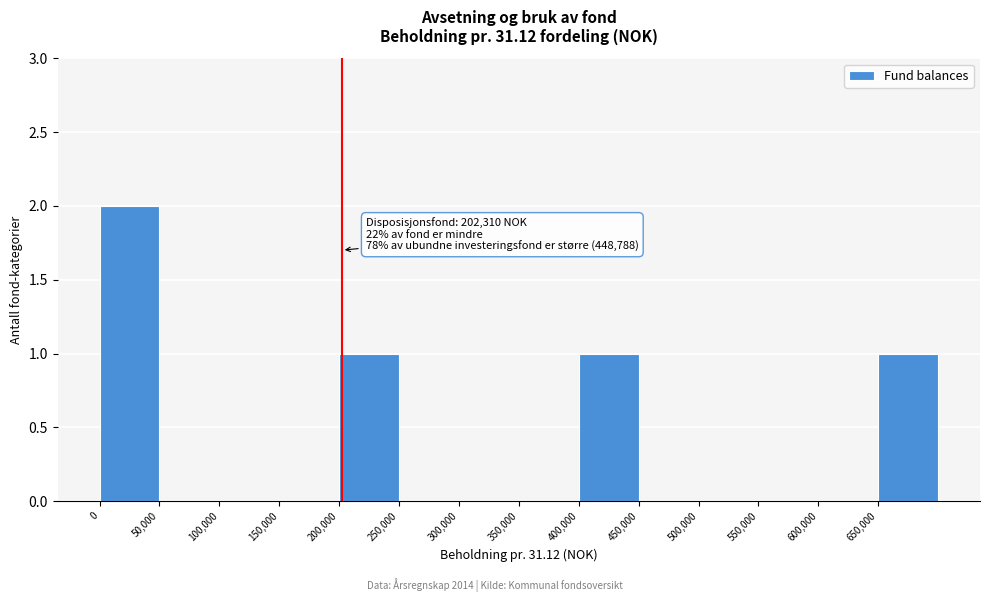

Which range on the x-axis has the tallest bar?

0 to 50000